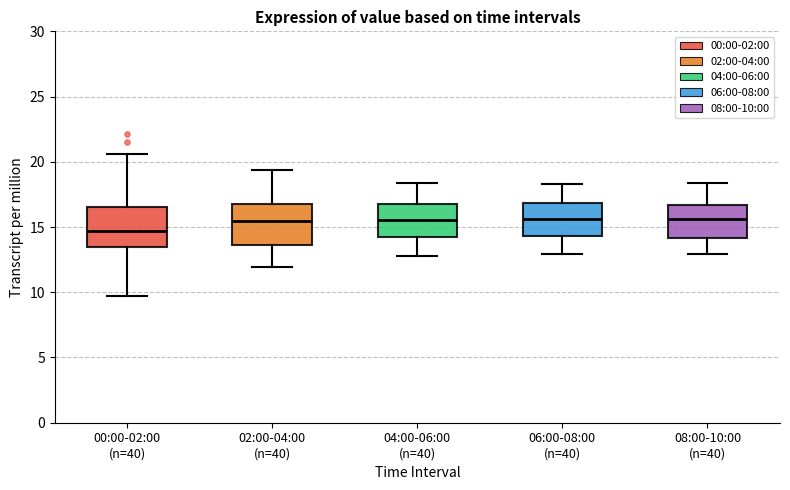

Reading left to right, transcribe this box plot: for each box, give where its median line is, the range the box spans, and where its two whiskers end, as read against the y-axis. The values are not printed on the chart, so give them approximately, as read against the axis.

00:00-02:00 (n=40): median 14.5, box 13.5 to 16.5, whiskers 10.0 to 20.5
02:00-04:00 (n=40): median 15.5, box 13.5 to 17.0, whiskers 12.0 to 19.5
04:00-06:00 (n=40): median 15.5, box 14.0 to 17.0, whiskers 13.0 to 18.5
06:00-08:00 (n=40): median 15.5, box 14.5 to 17.0, whiskers 13.0 to 18.5
08:00-10:00 (n=40): median 15.5, box 14.0 to 16.5, whiskers 13.0 to 18.5